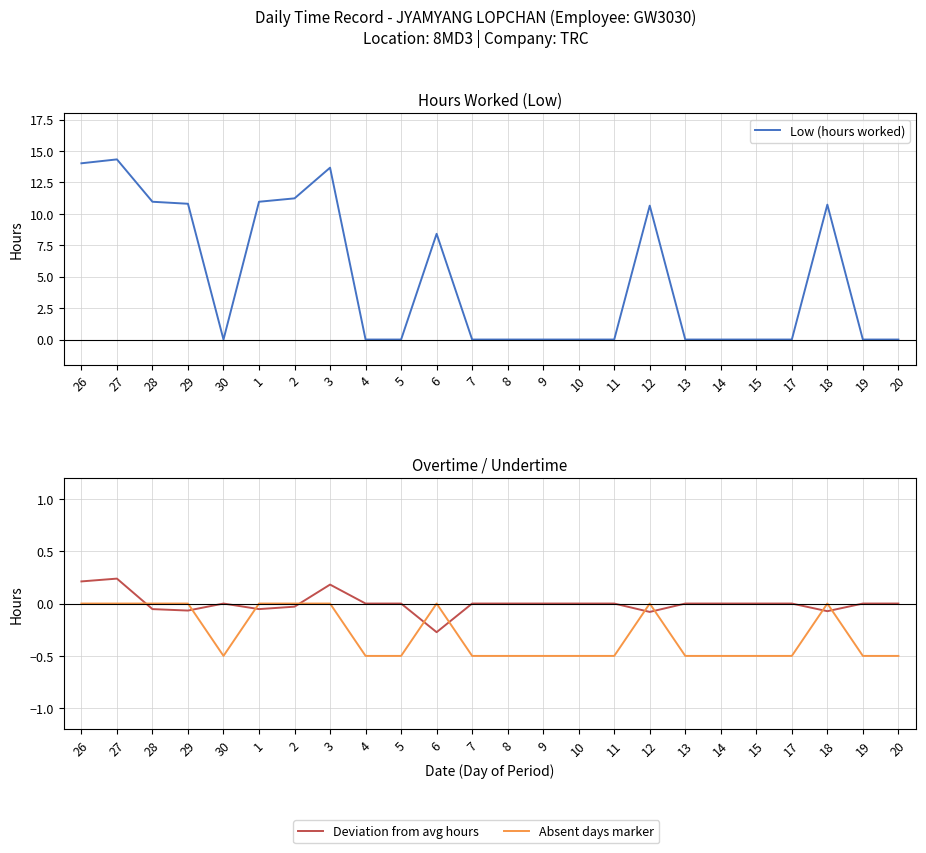

What is the label of the 14th point from the left?

9